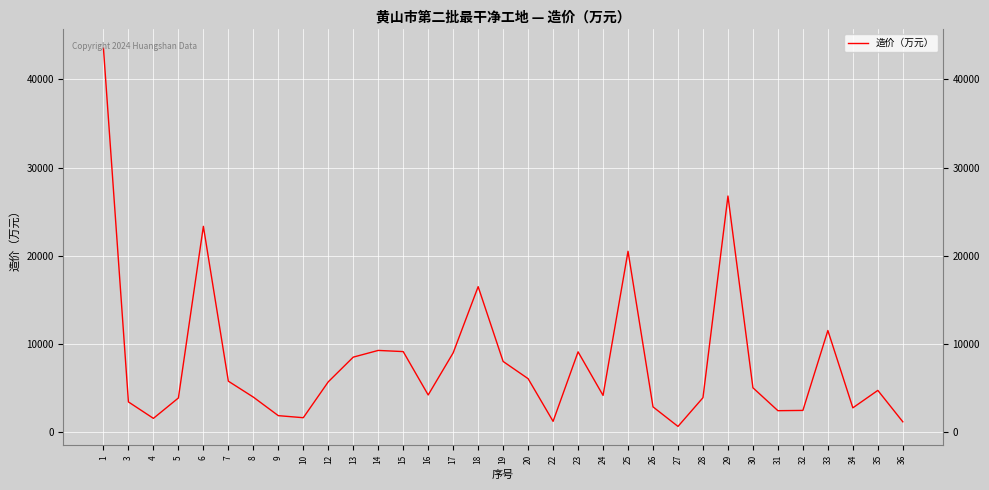

What is the difference between the maximum and minimum values?

42888.5